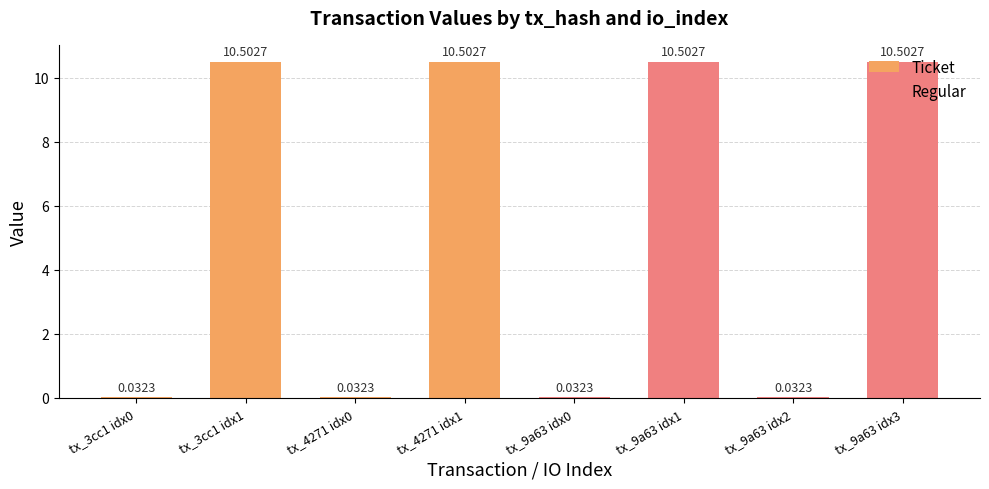

At tx_3cc1 idx0, list the series in order from smallest to largest.

Ticket, Regular